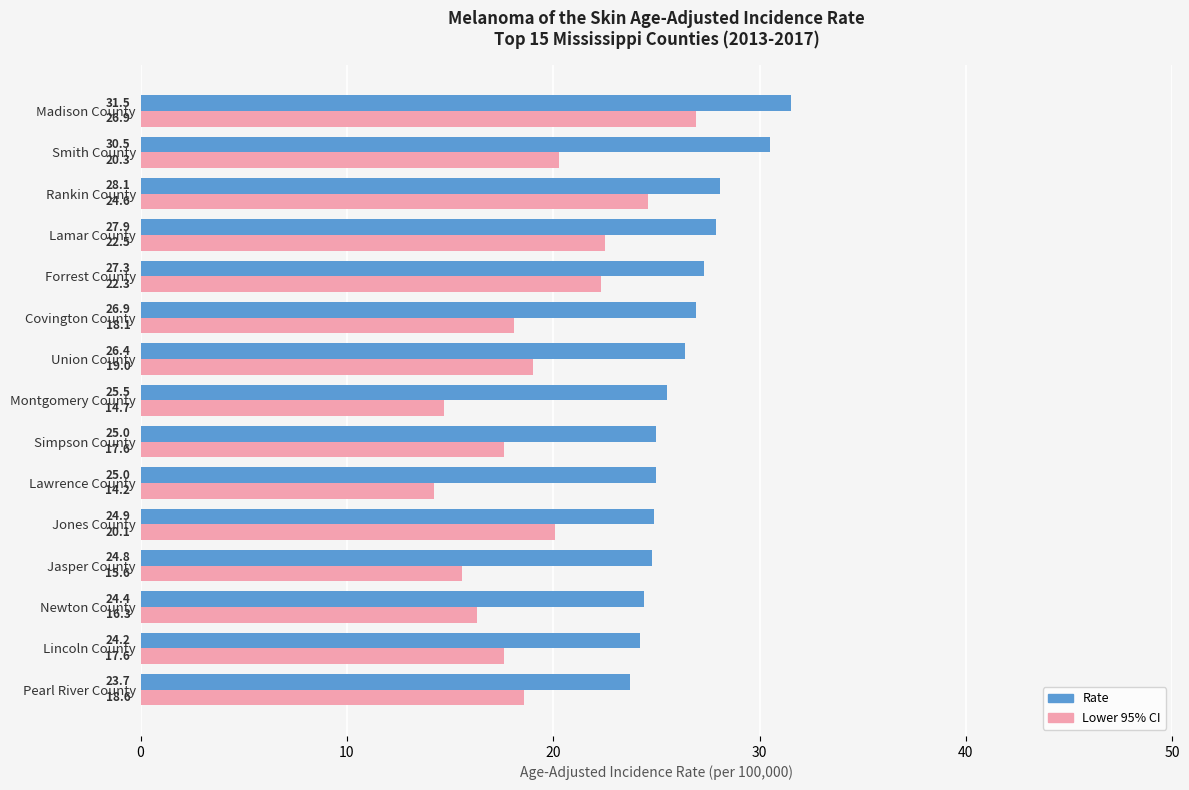

What is the difference between the highest and lowest values at Newton County?

8.1